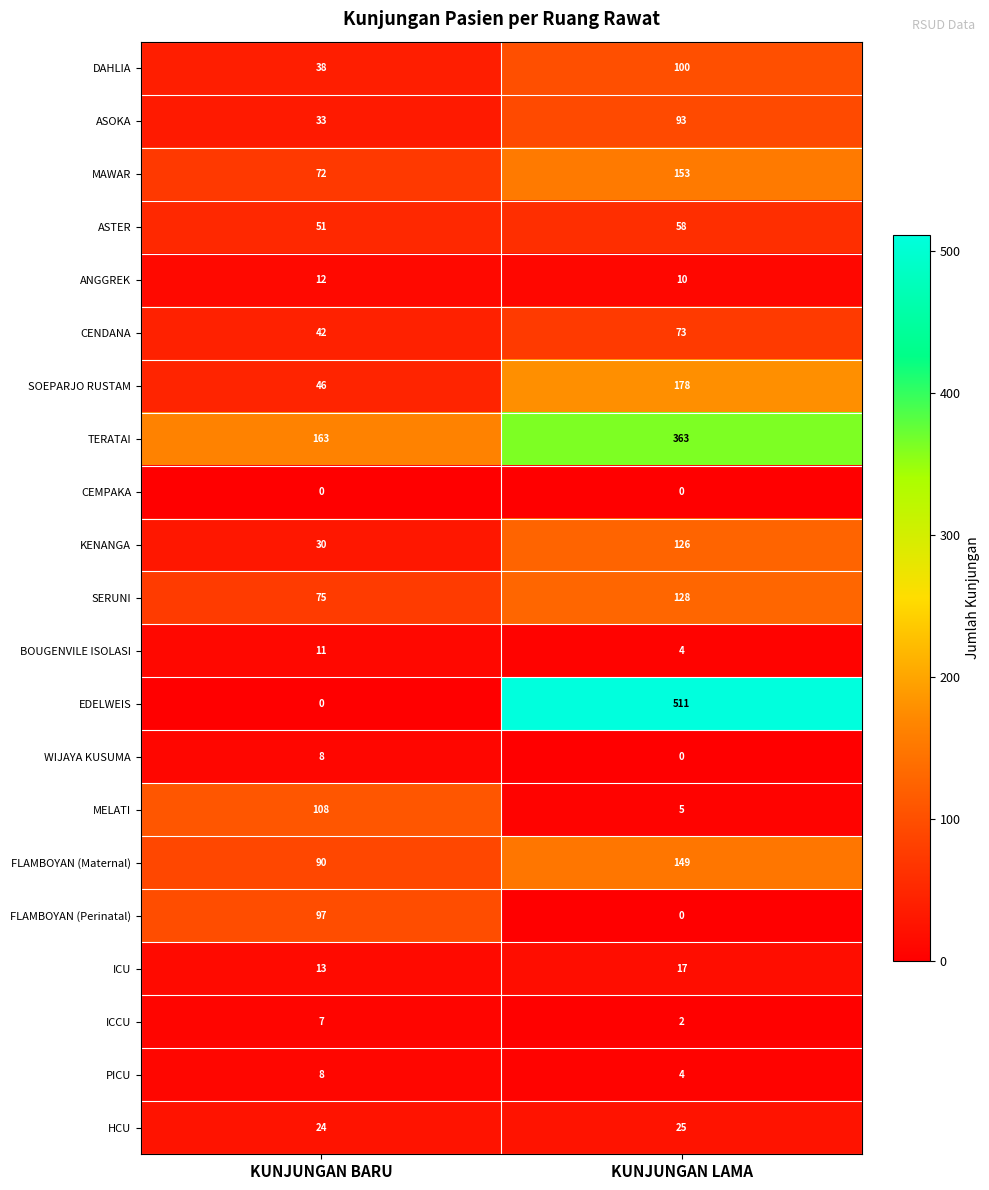

Is it true that DAHLIA equals 100 at KUNJUNGAN LAMA?

True